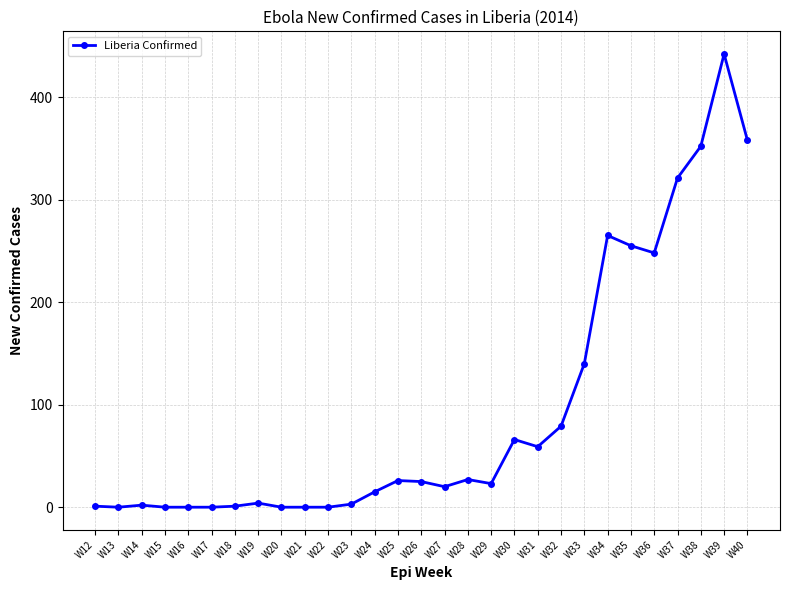

Which label corresponds to the largest value in the chart?

W39